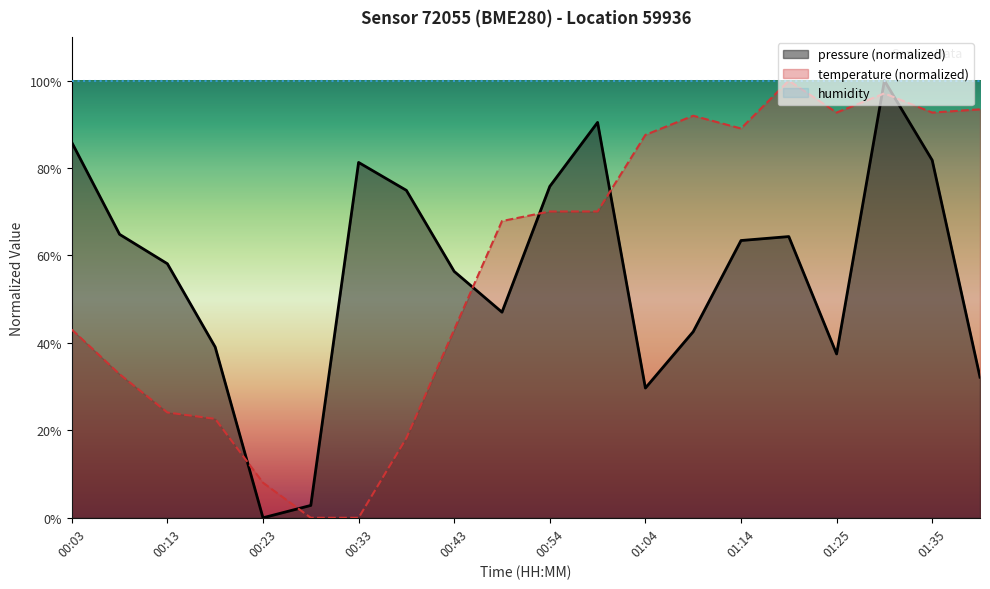

True or false: pressure has a value of 85.9 at 00:03.

True